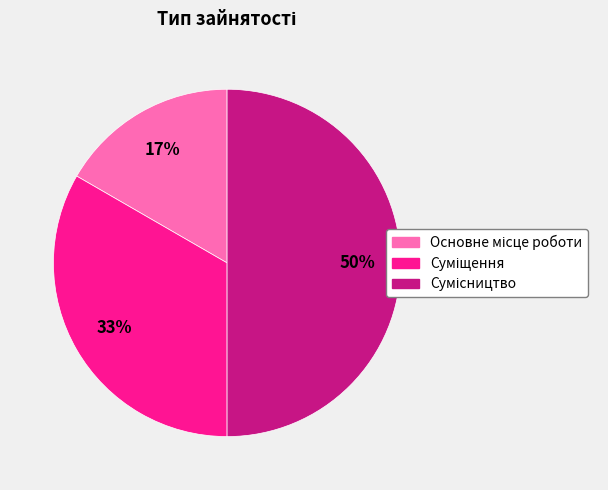

To the nearest percent, what is the average slice percentage?

33%